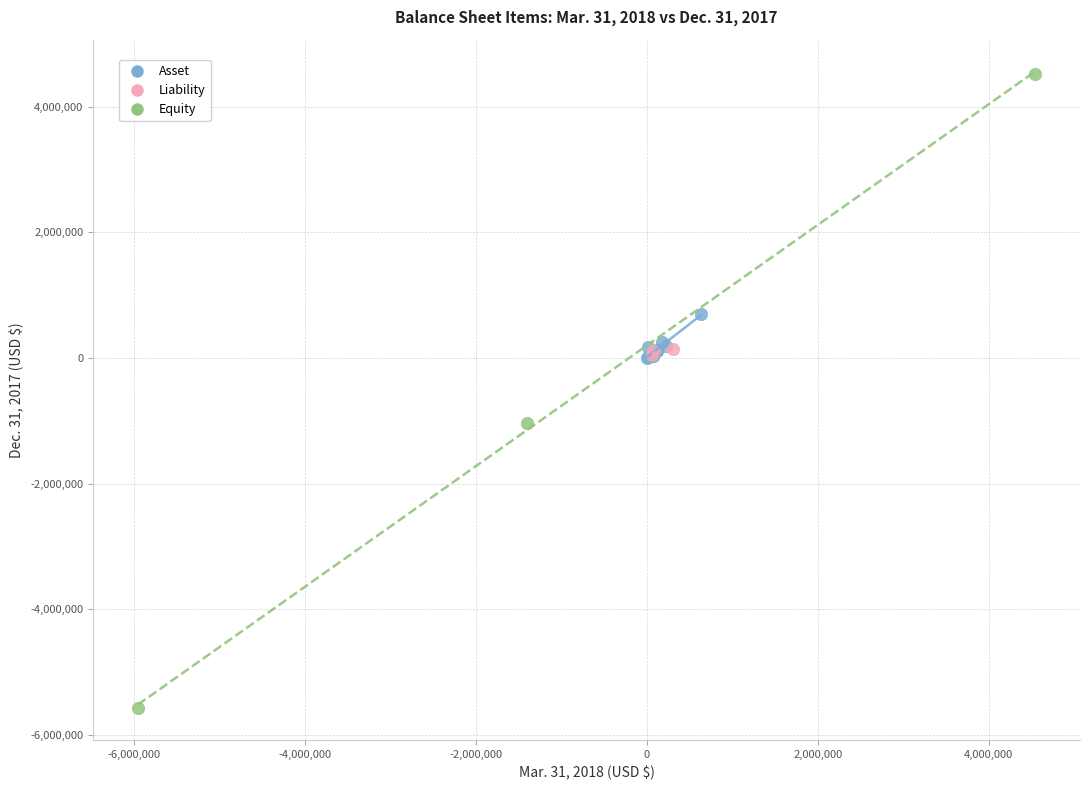

Which series reaches the maximum Y coordinate?

Equity